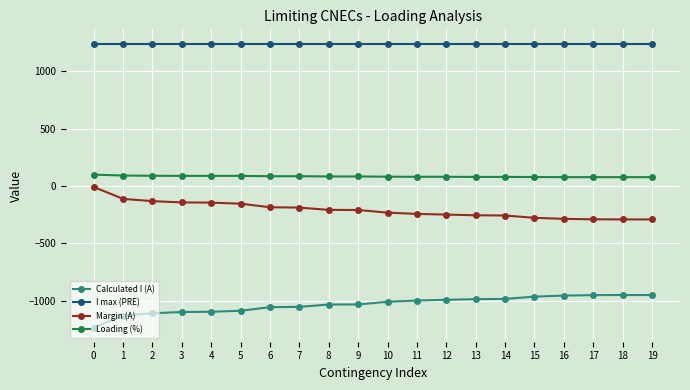

What is the total value across all series at 15?

78